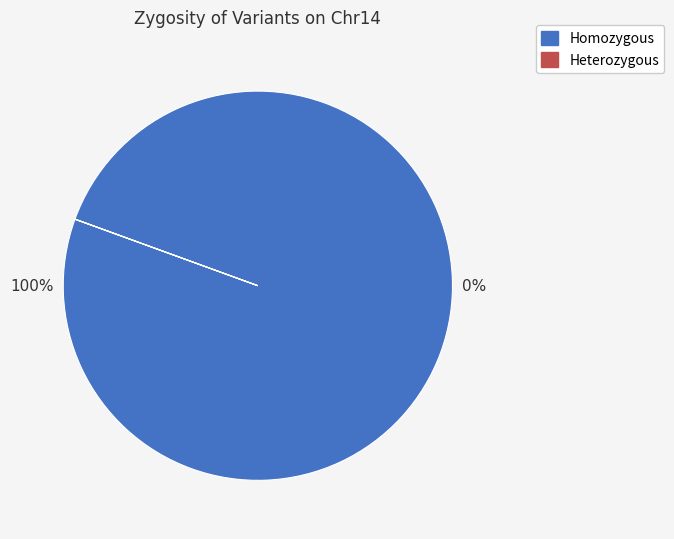

Does 42711429 represent more than half of the total?

No